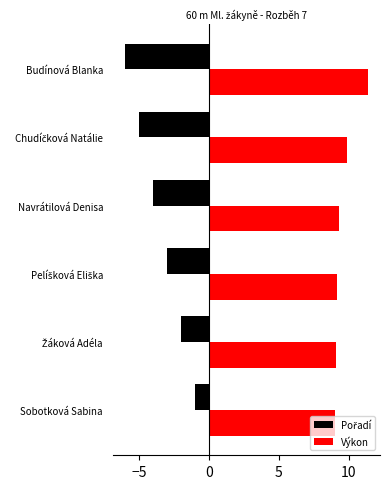

Which category has the highest value in the Výkon series?

Budínová Blanka